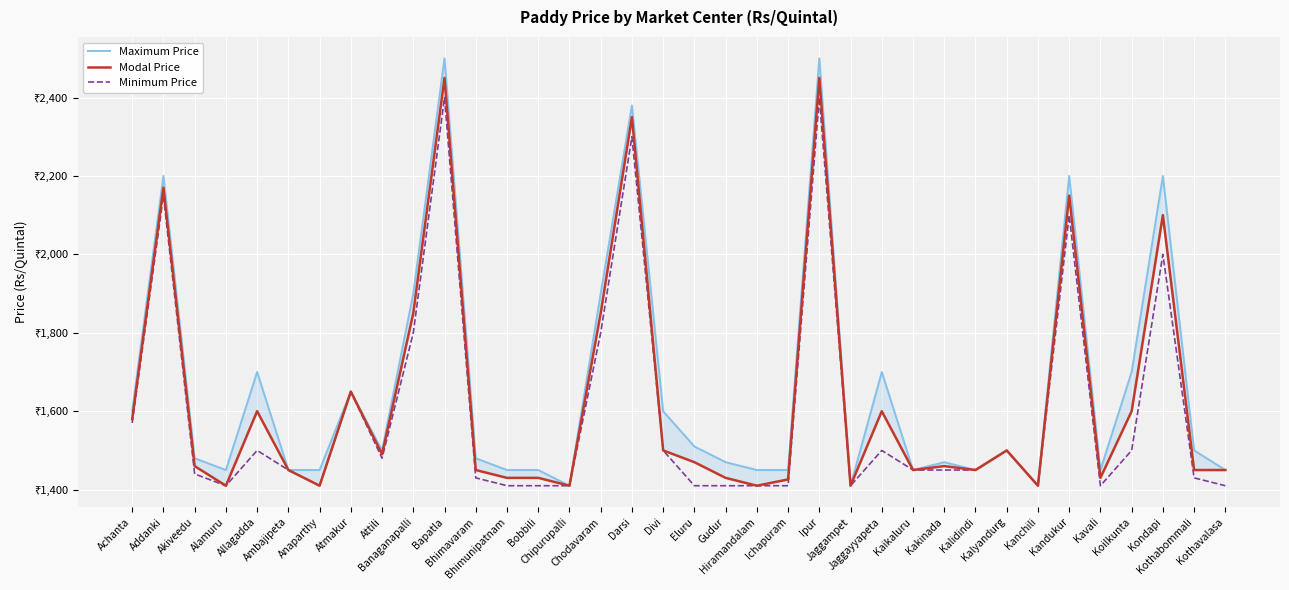

What is the sum of the Maximum Price values at Kanchili and Addanki?

3610